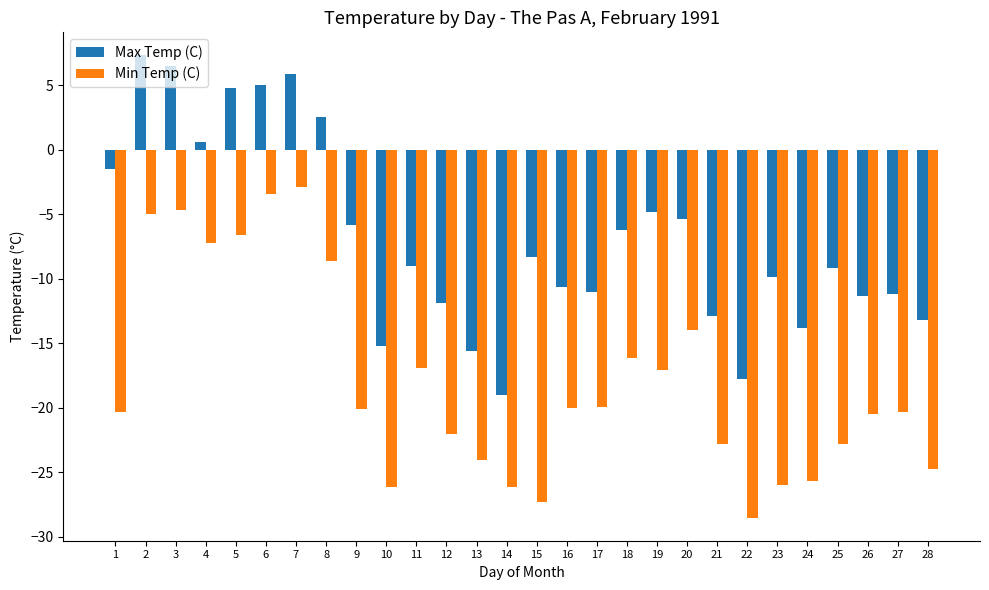

How many values in Max Temp (C) are below zero?

21